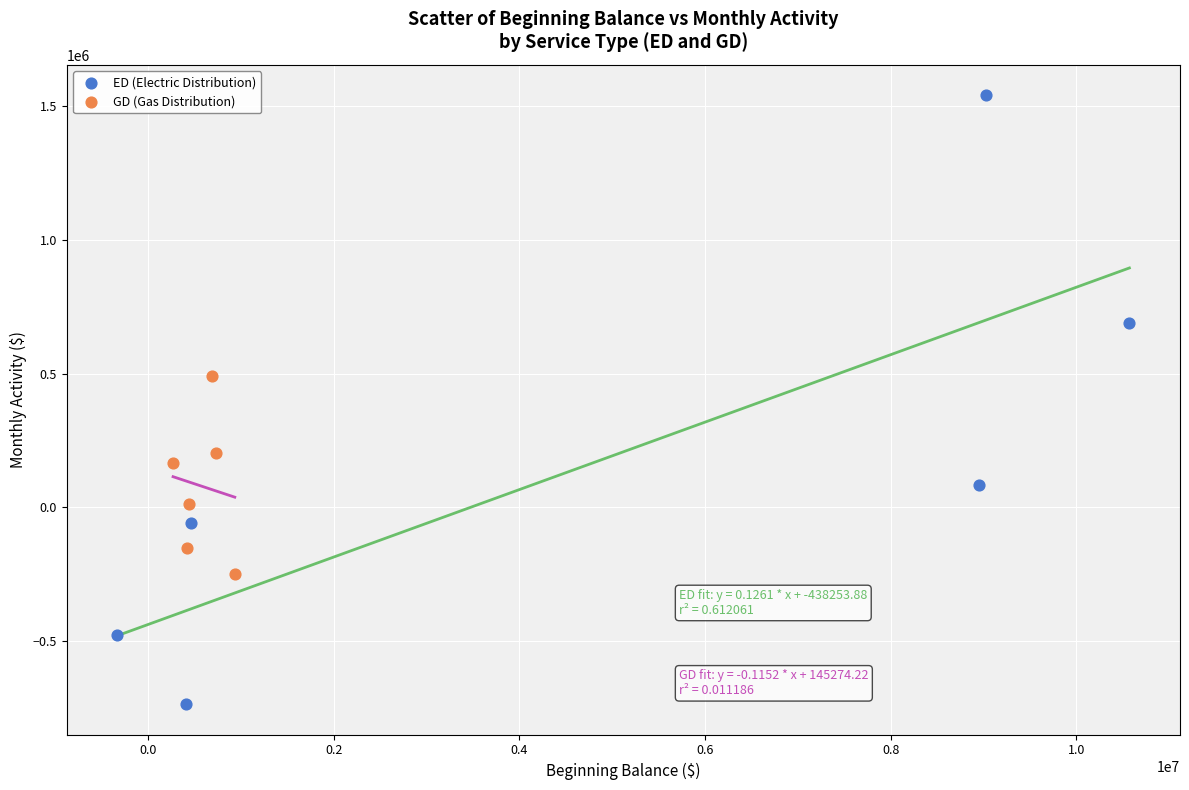

Which series reaches the minimum Y coordinate?

ED (Electric Distribution)